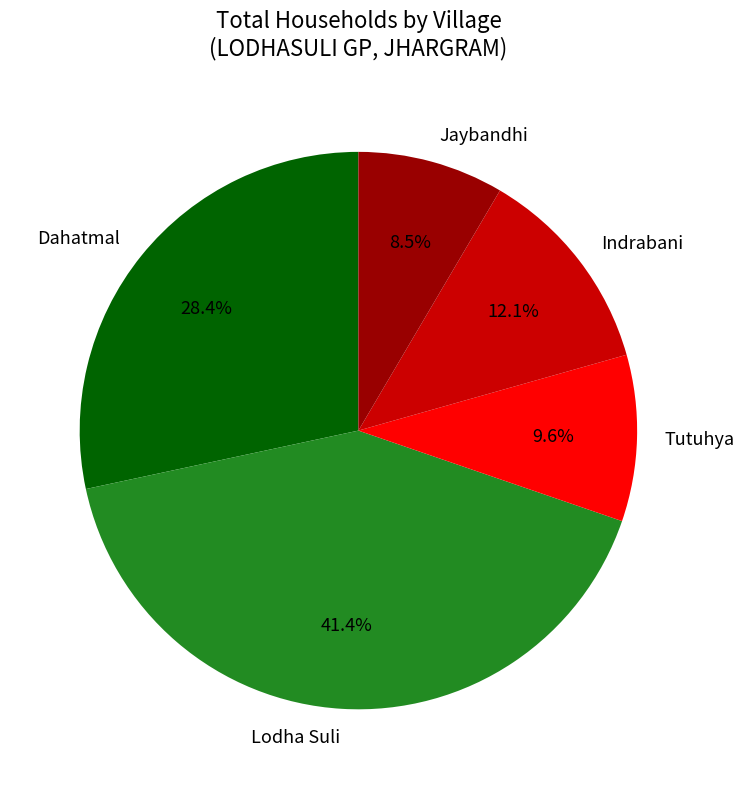

Is there any slice that represents more than half of the pie?

No